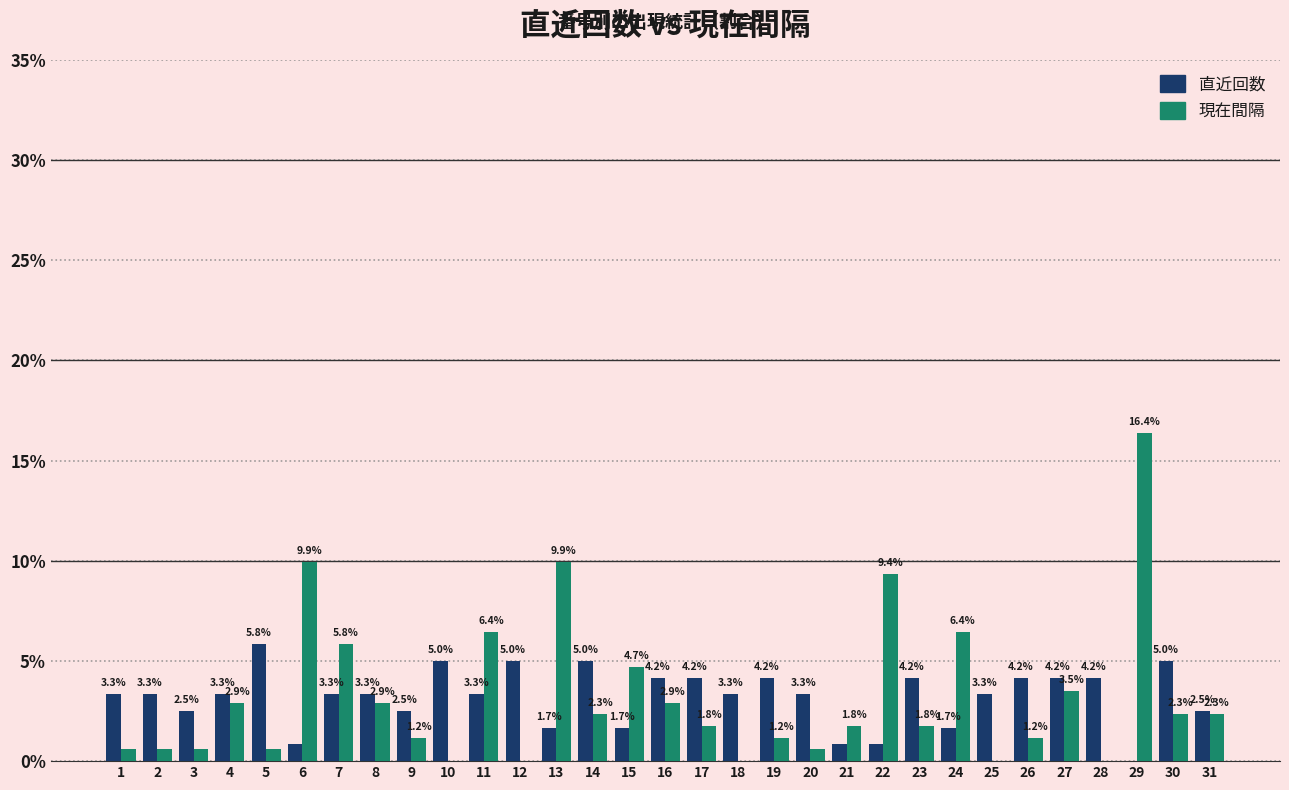

Which series changed the most between 4 and 7?

現在間隔